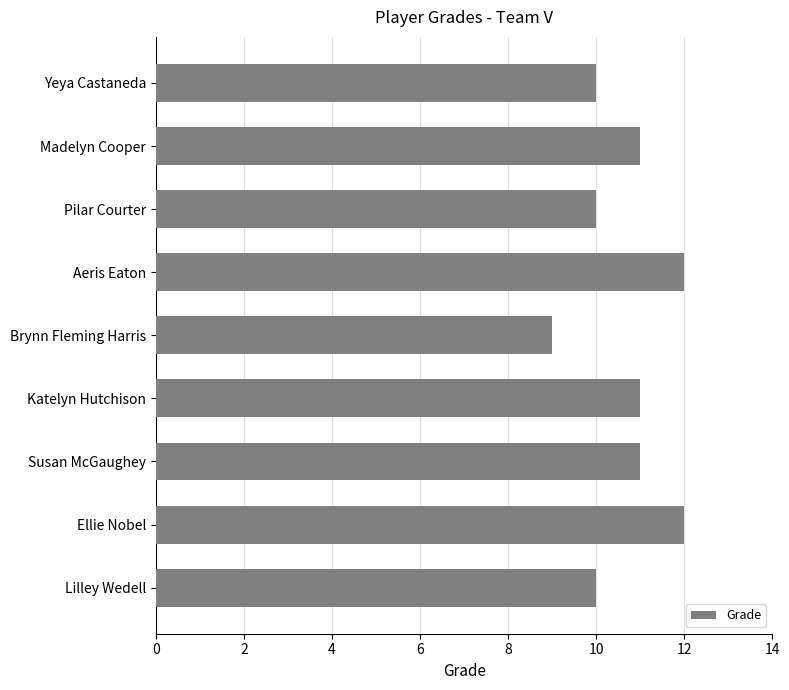

The value at Aeris Eaton is 6. True or false?

False